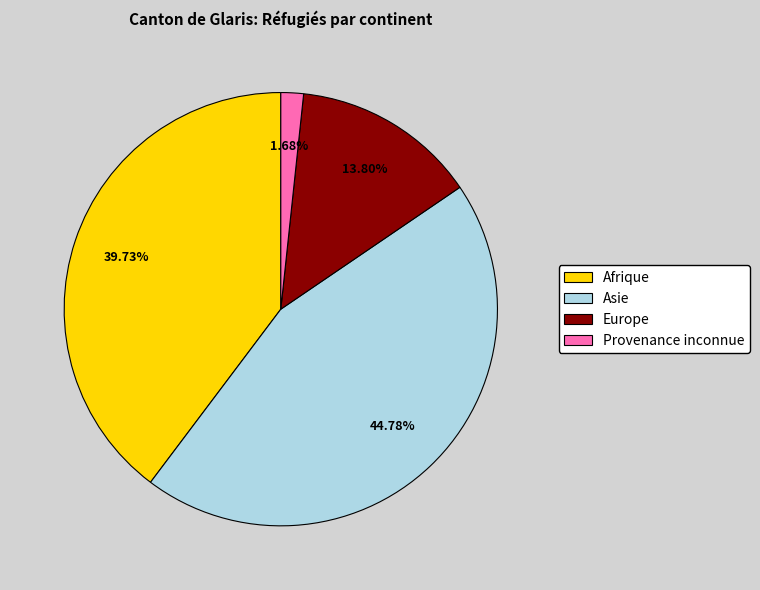

Is the sum of Asie and Afrique greater than half?

Yes